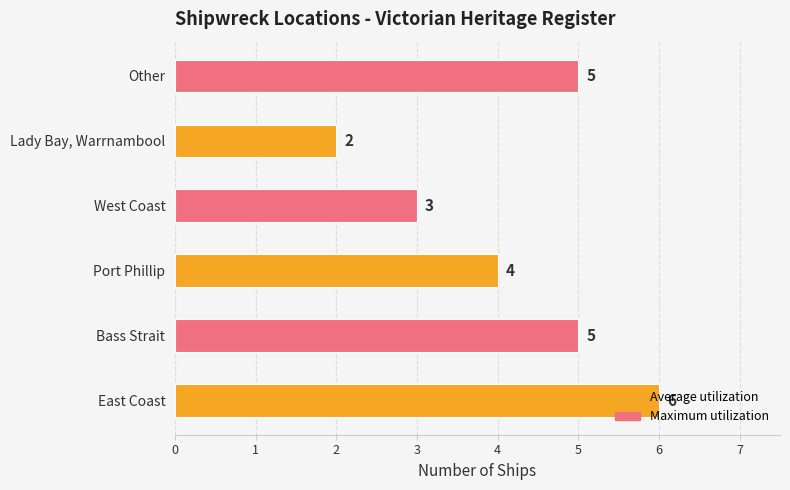

How many series are shown in this chart?

1